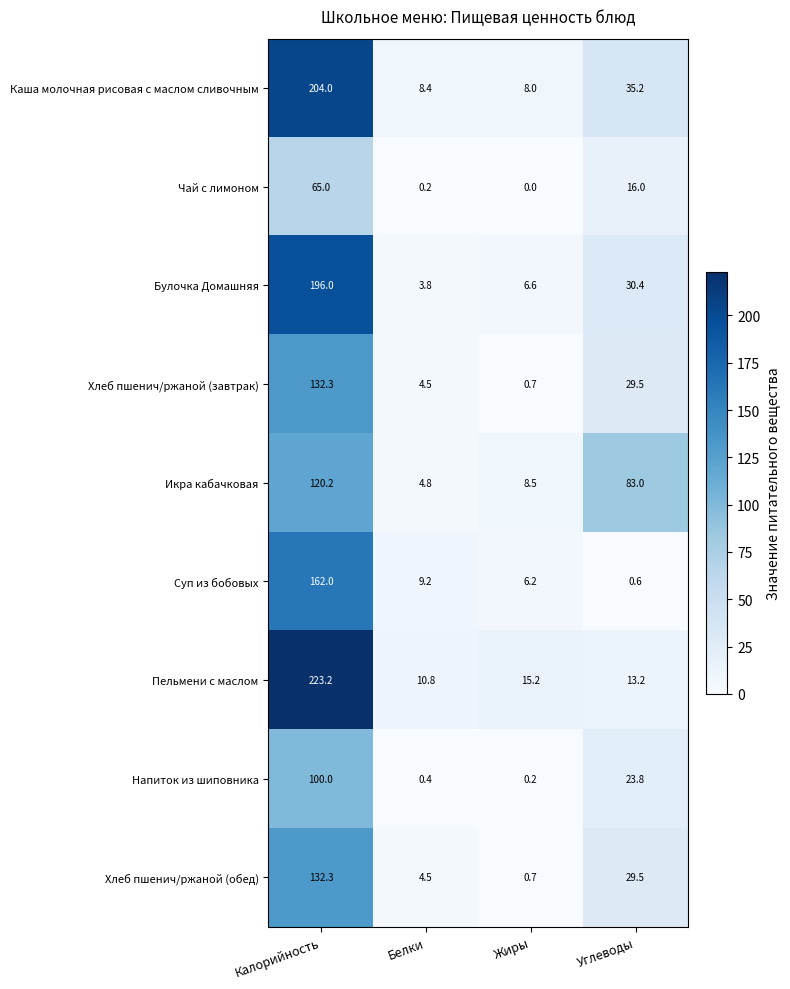

What is the difference between the maximum and second lowest values in the Пельмени с маслом series?

210.0